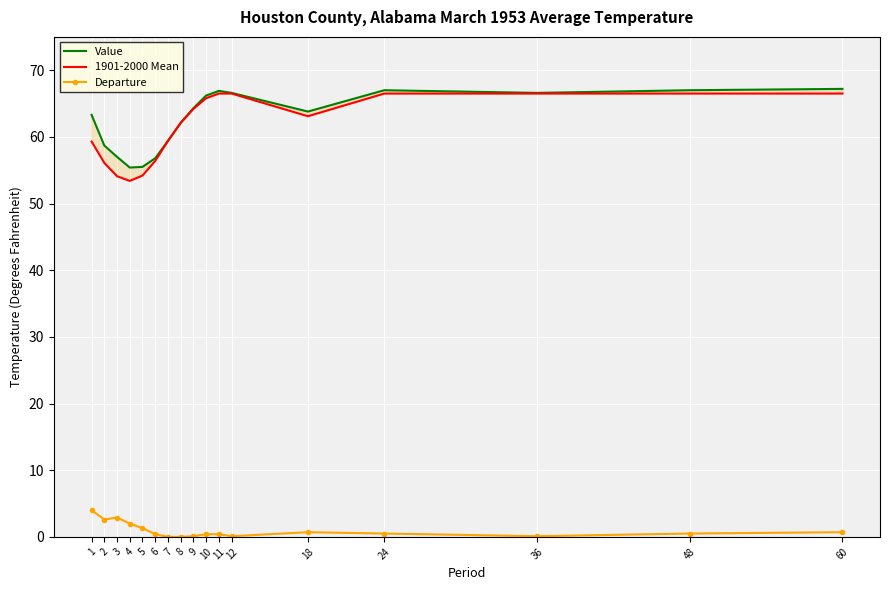

What is the maximum value for Value?

67.2